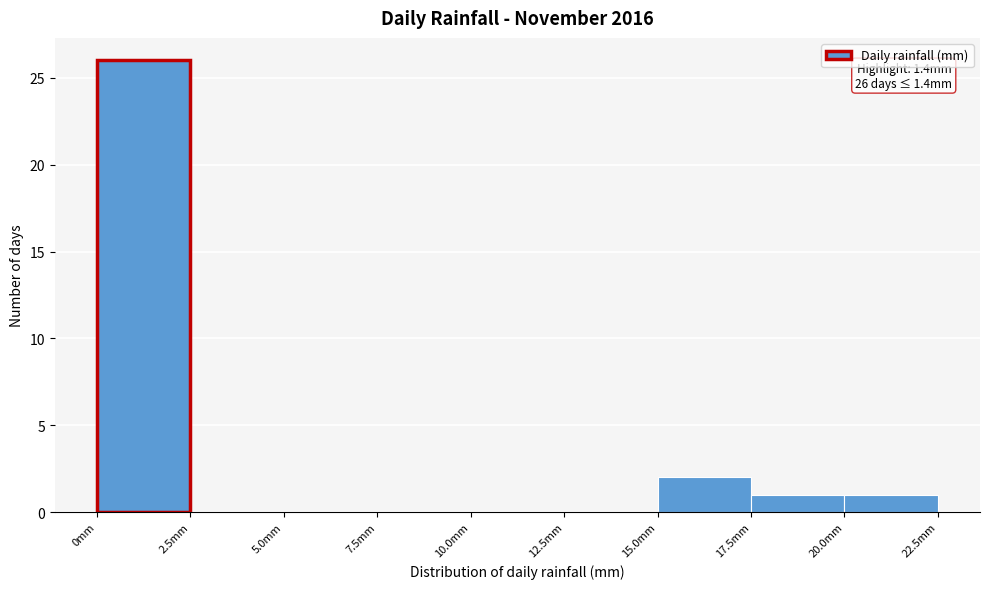

Over which range of the x-axis is the bar tallest?

0.0 to 2.5